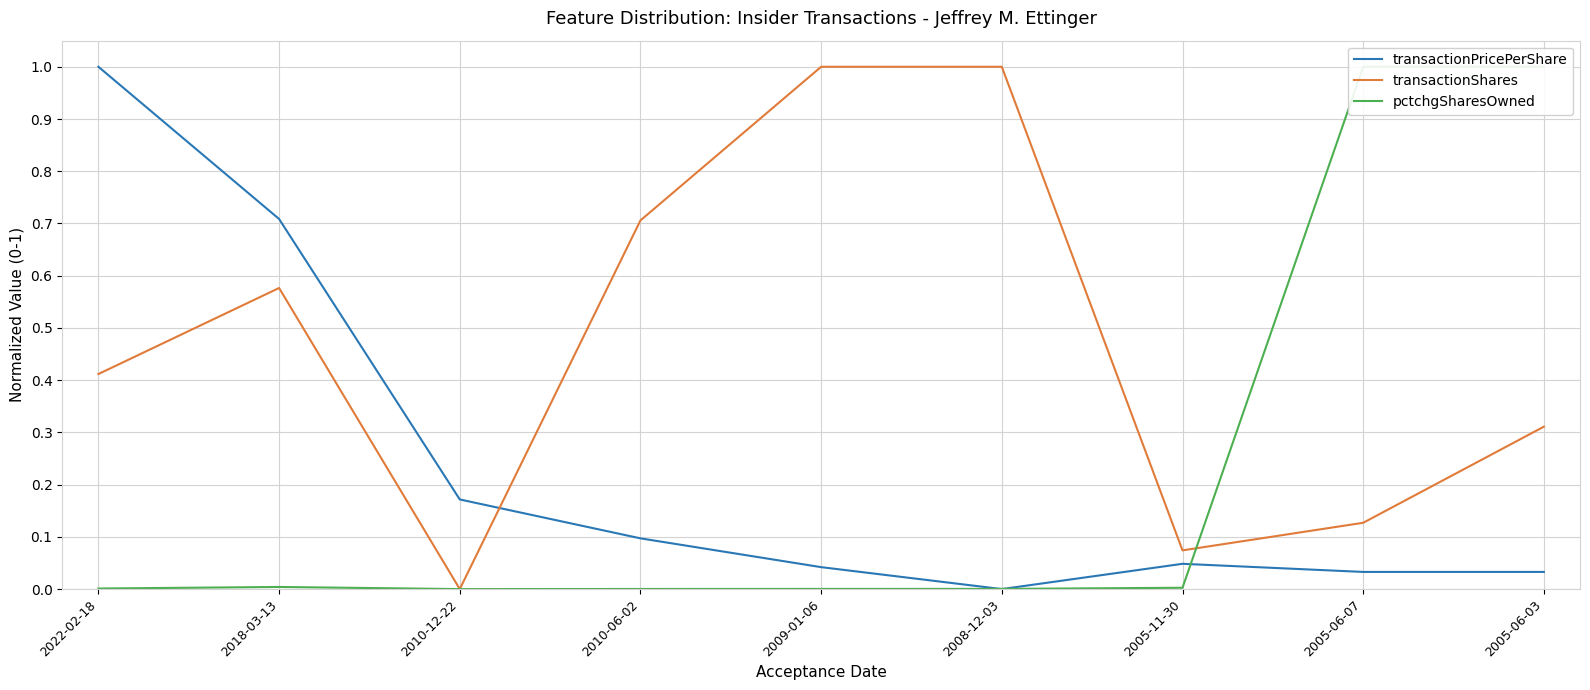

Rank the categories by pctchgSharesOwned value from lowest to highest.

2010-12-22, 2010-06-02, 2009-01-06, 2008-12-03, 2022-02-18, 2005-11-30, 2018-03-13, 2005-06-07, 2005-06-03